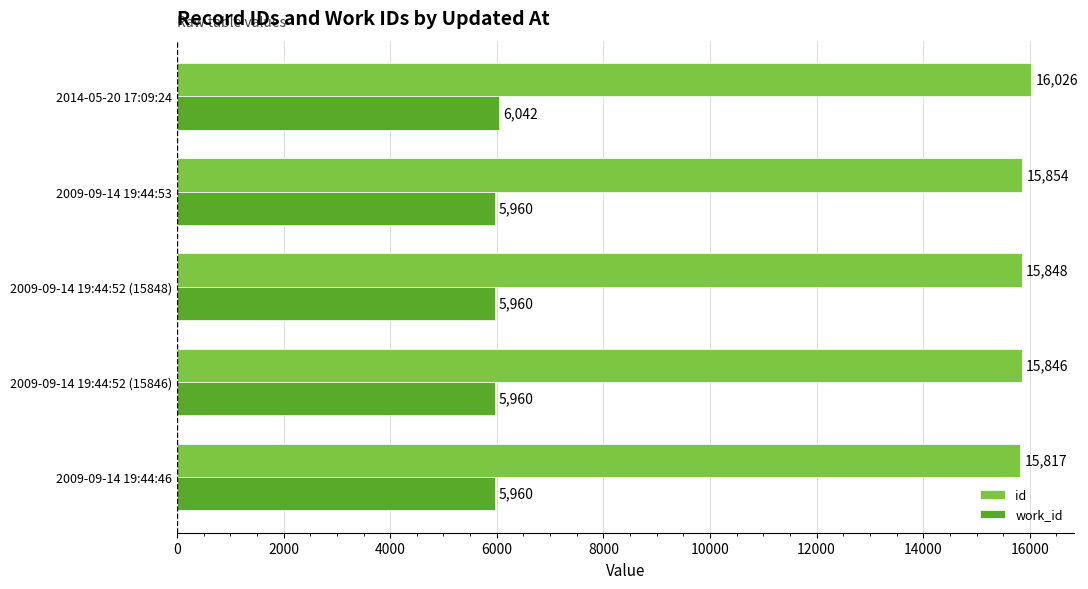

Is the value of id at 2009-09-14 19:44:53 greater than the value of work_id at 2009-09-14 19:44:53?

Yes